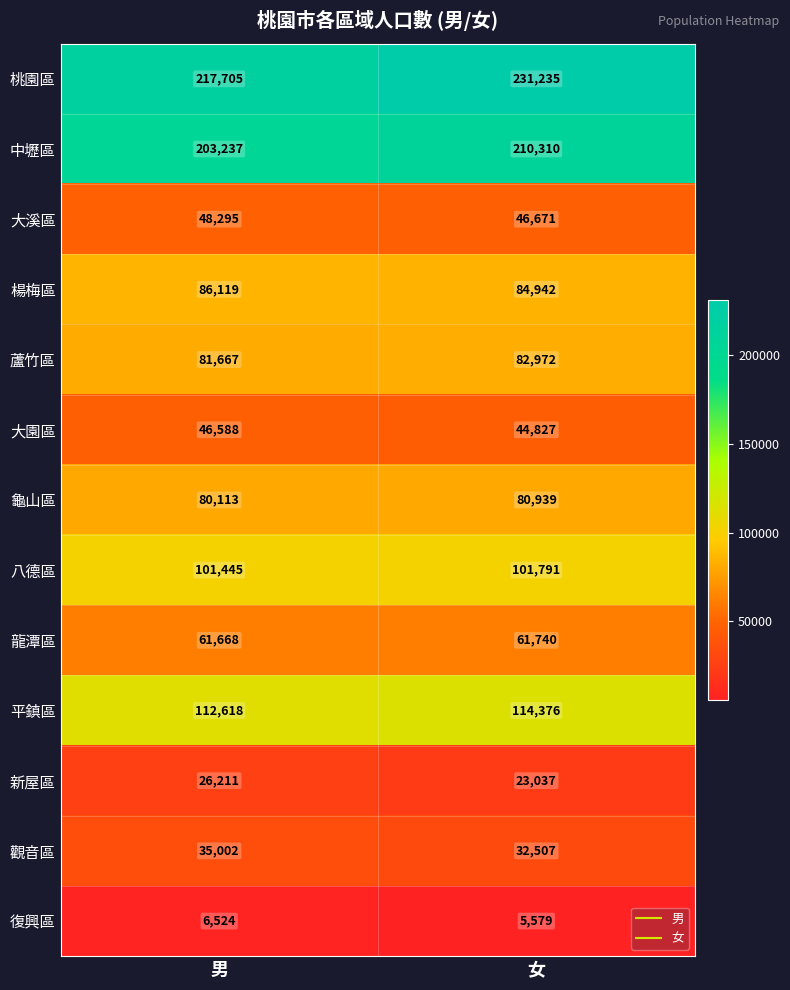

Rank the categories by 復興區 value from highest to lowest.

男, 女